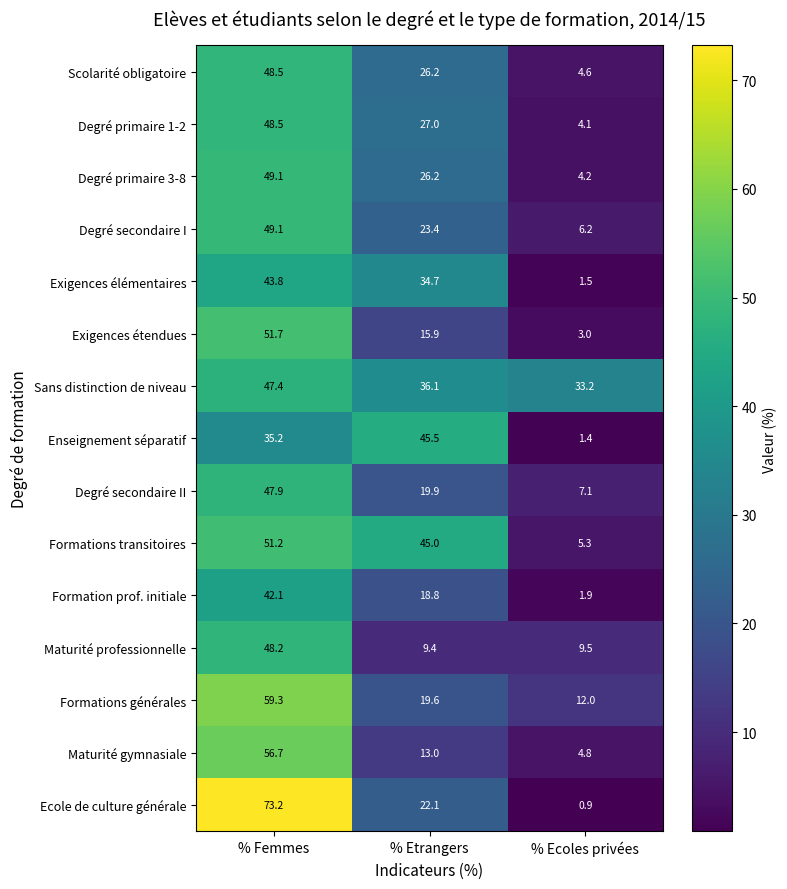

What is the sum of all Formation prof. initiale values?

62.8